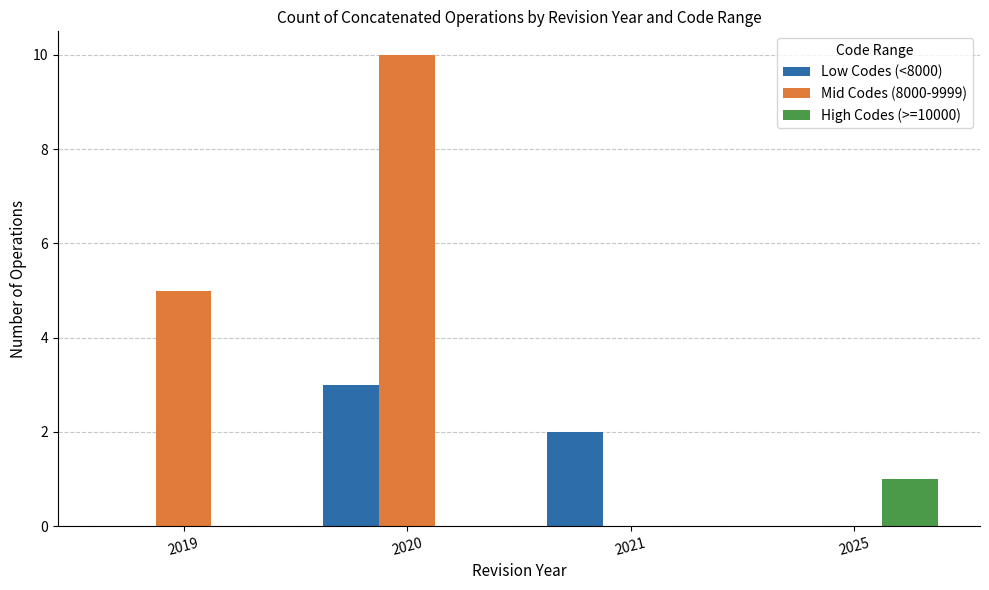

What is the spread (max minus min) of values at 2019?

5